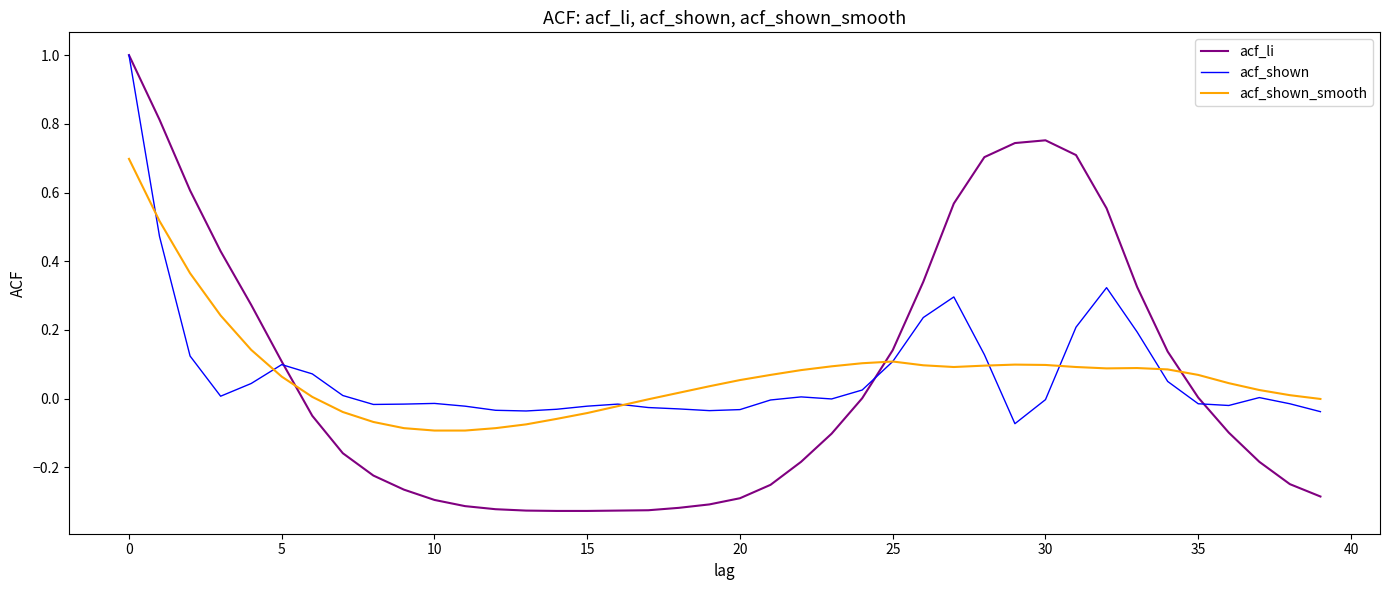

What is the maximum value shown in the chart?

1.0